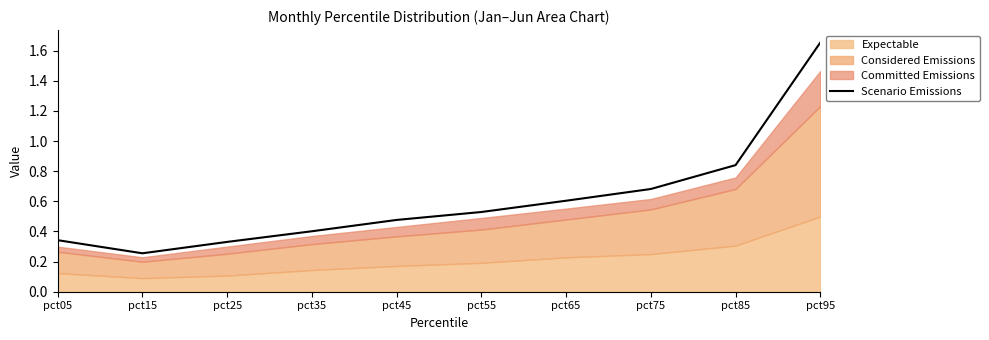

Between pct25 and pct45, which is larger?

pct45